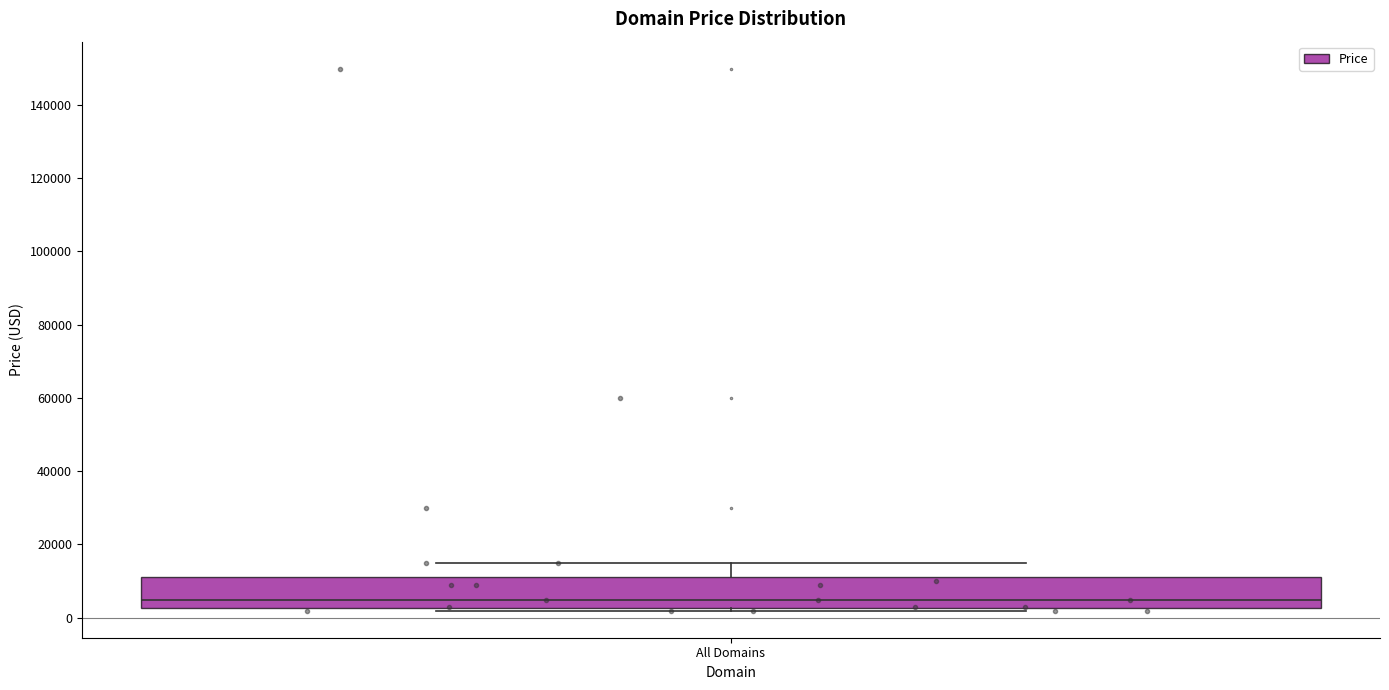

Where is the lower edge of the box for All Domains on the y-axis? The values are not printed on the chart, so give them approximately, as read against the axis.

2000